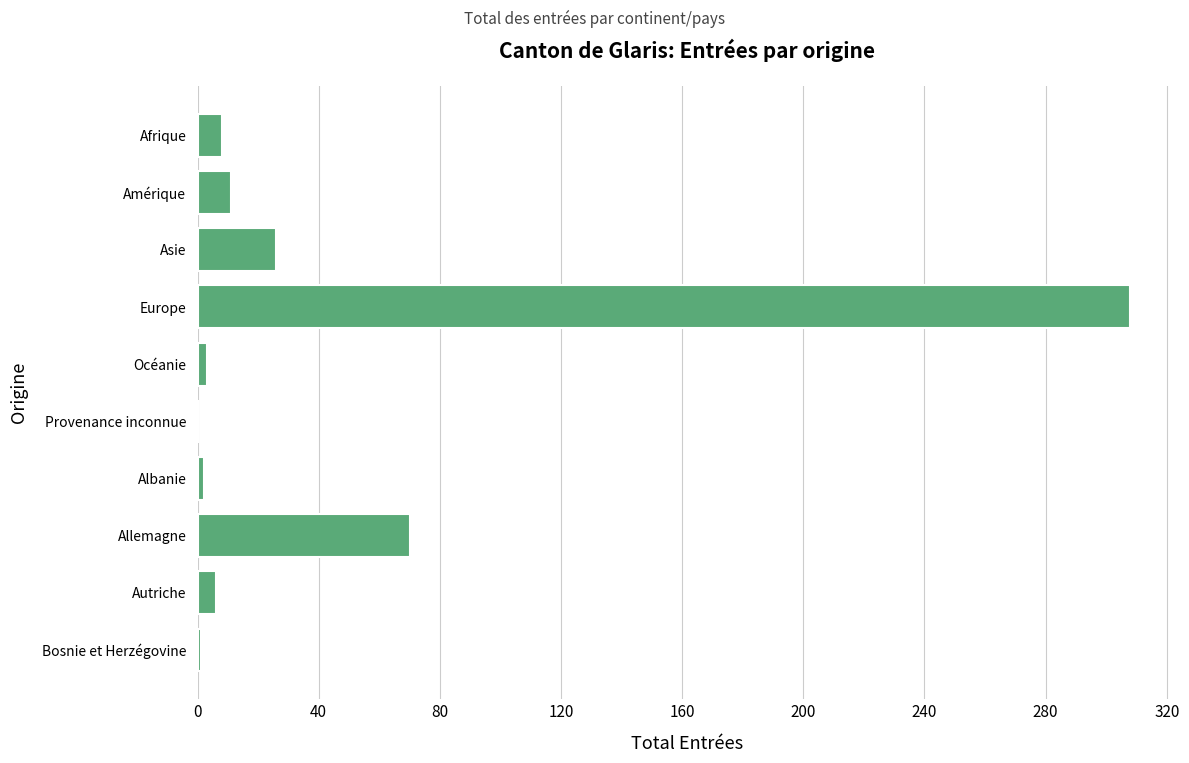

What is the sum of the values at Provenance inconnue and Europe?

308